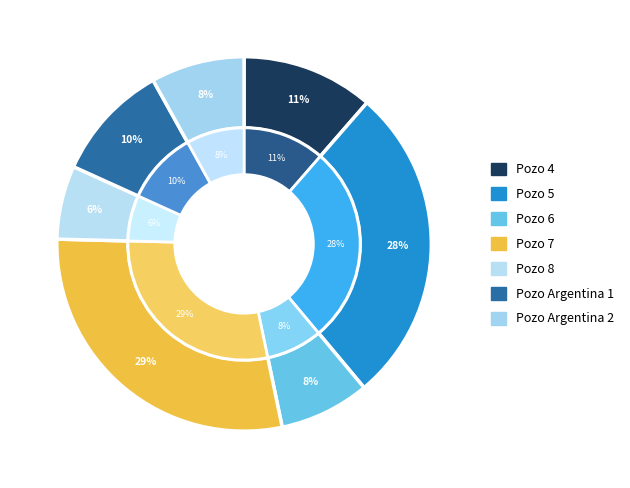

Is there any slice that represents more than half of the pie?

No